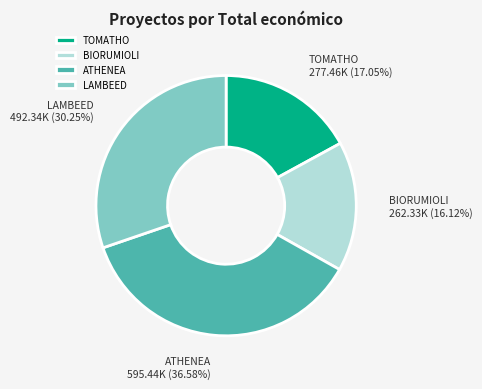

Which has a higher value, BIORUMIOLI or LAMBEED?

LAMBEED